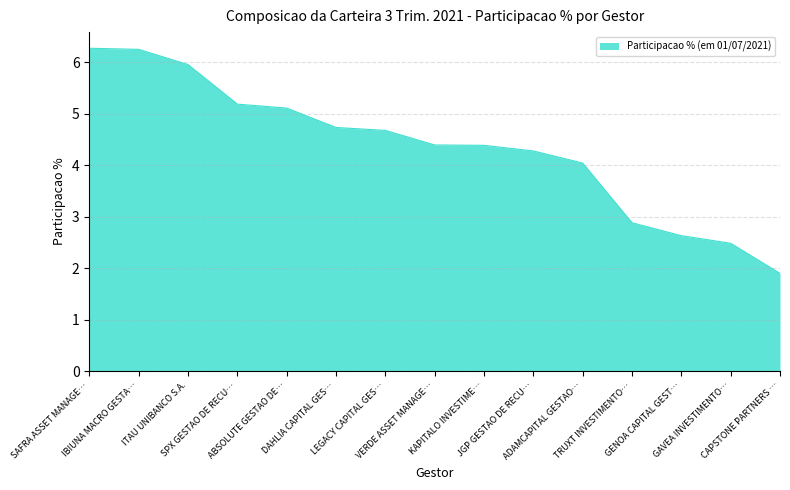

What is the minimum value shown in the chart?

1.9